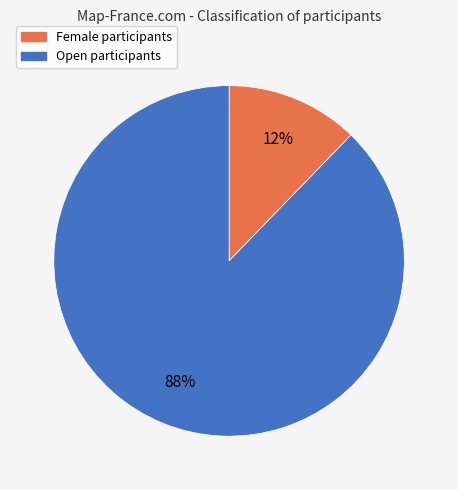

Rank the categories by value from highest to lowest.

Open, Female